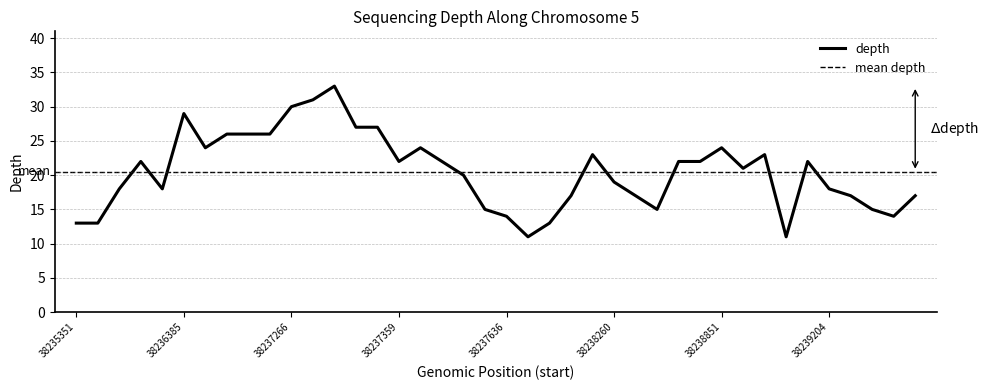

What is the difference between the maximum and minimum values?

22